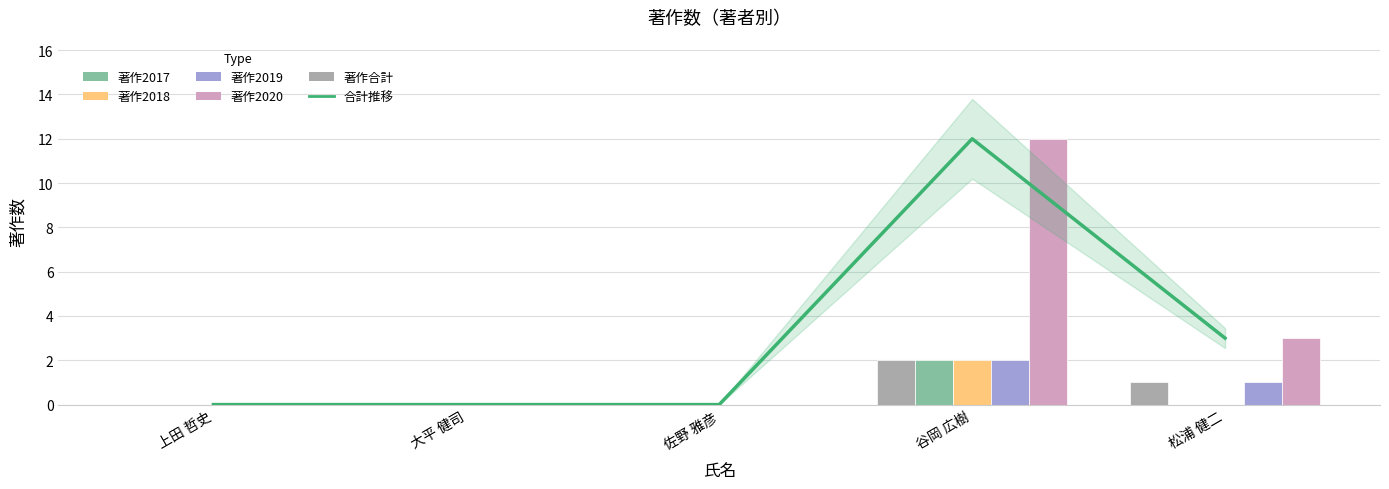

True or false: 著作2020 has a value of 1 at 上田 哲史.

False